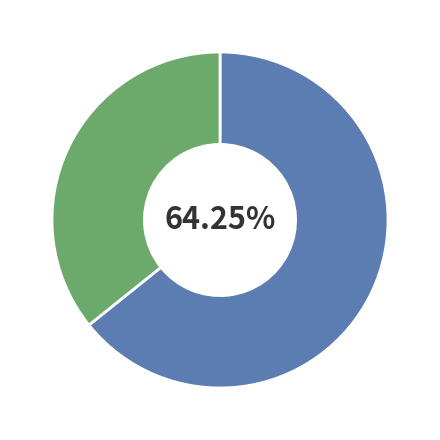

Is there a majority slice in this chart?

Yes